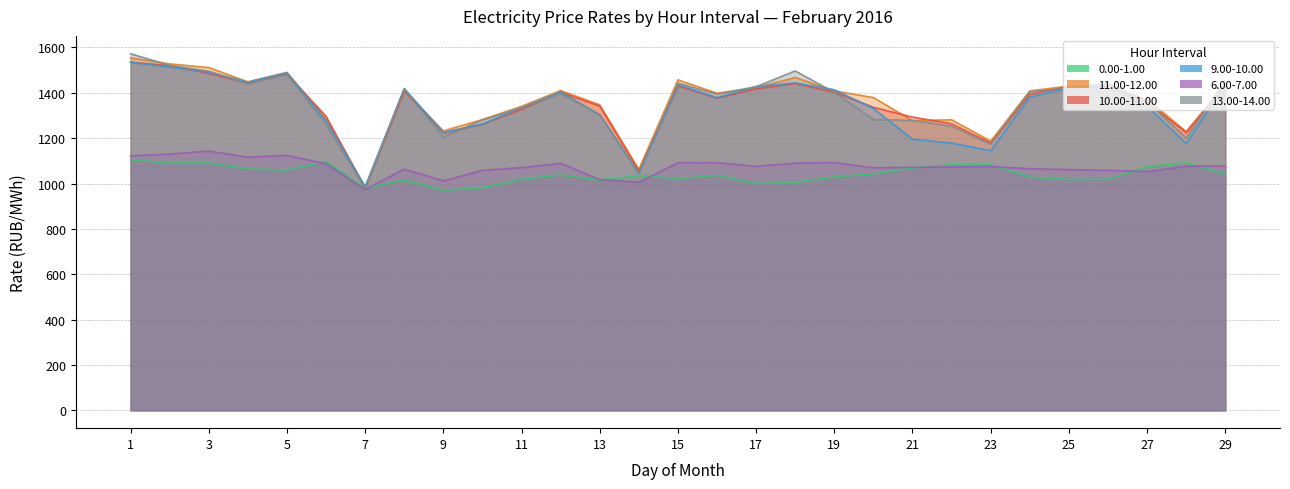

Which series has the largest total across all categories?

11.00-12.00